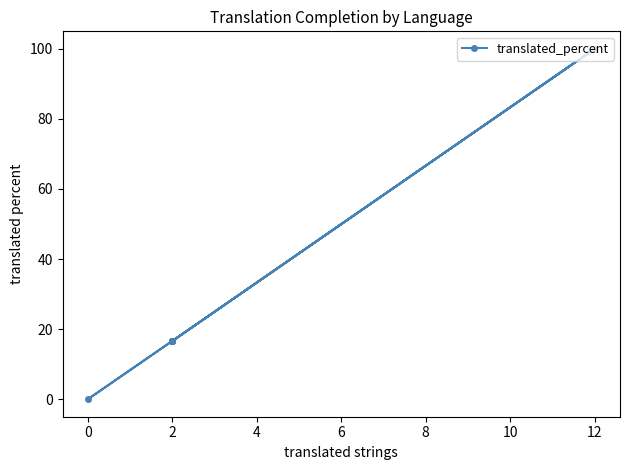

Reading left to right, what are all the values shown in this chart?

16.6	100.0	0.0	16.6	16.6	16.6	16.6	100.0	16.6